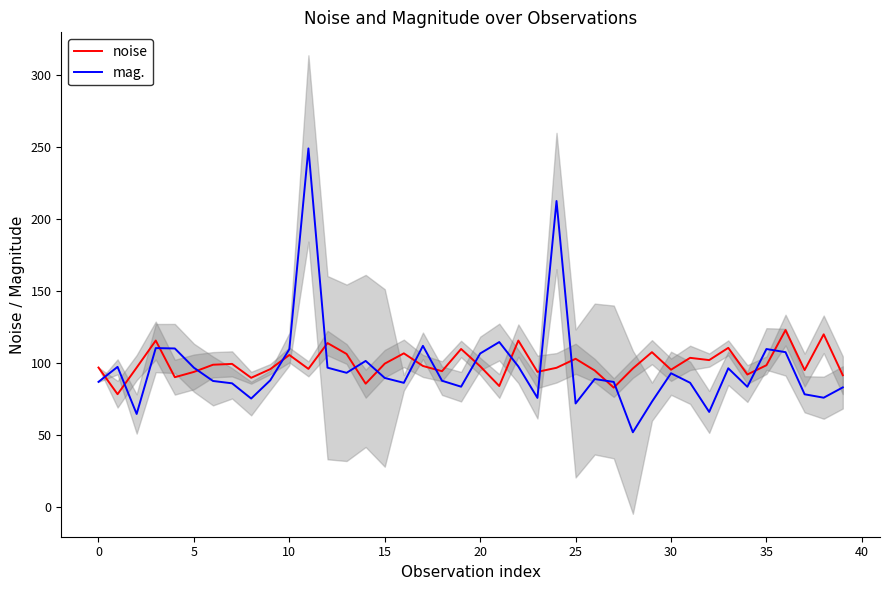

What is the label of the 23rd point from the right?

17